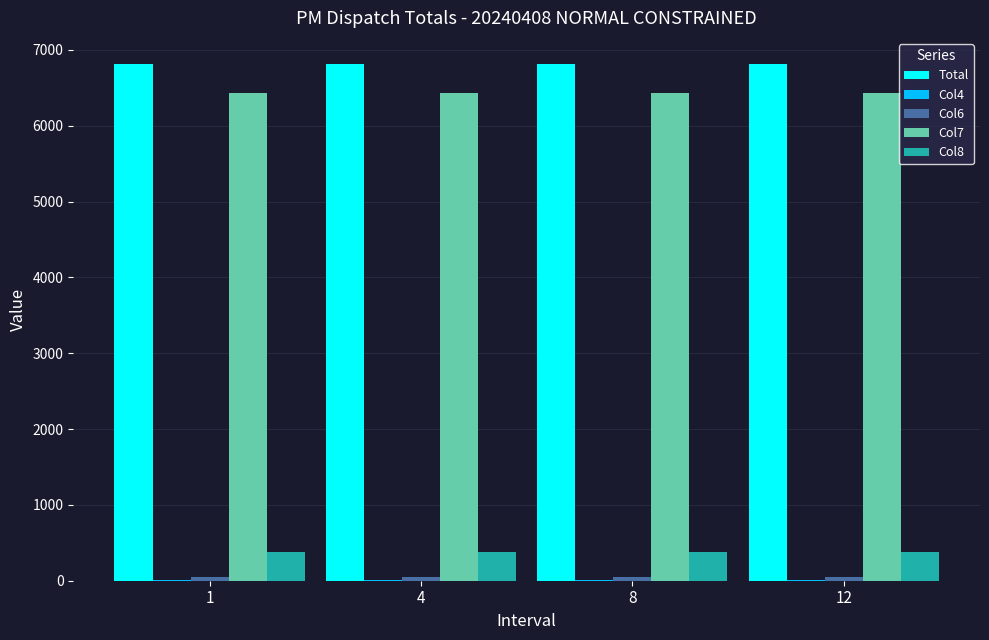

Is the value of Col8 at 12 greater than the value of Col7 at 8?

No